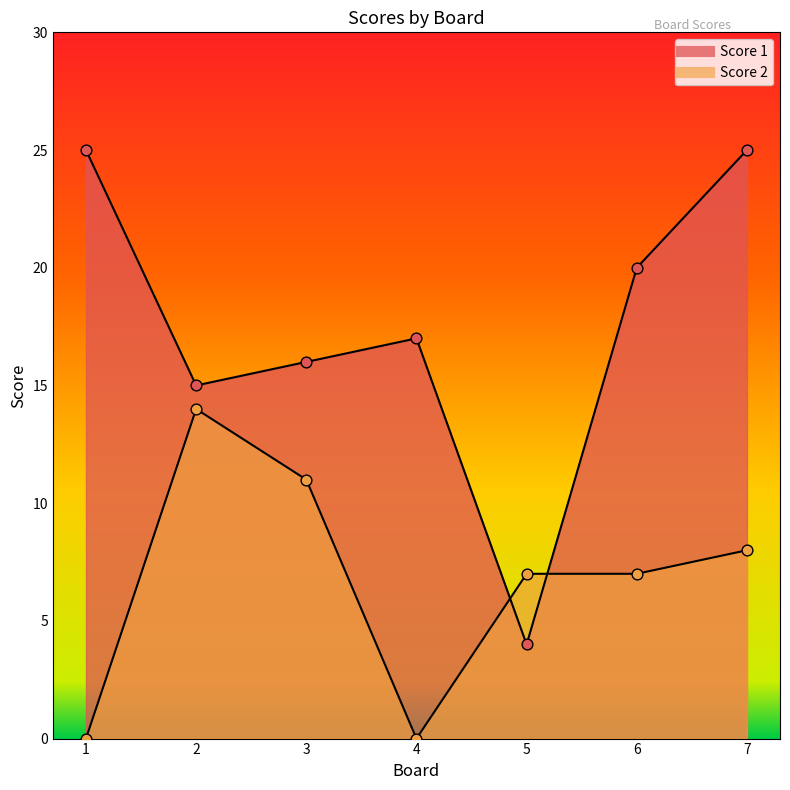

Is the value of Score 1 at 3 greater than the value of Score 2 at 5?

Yes